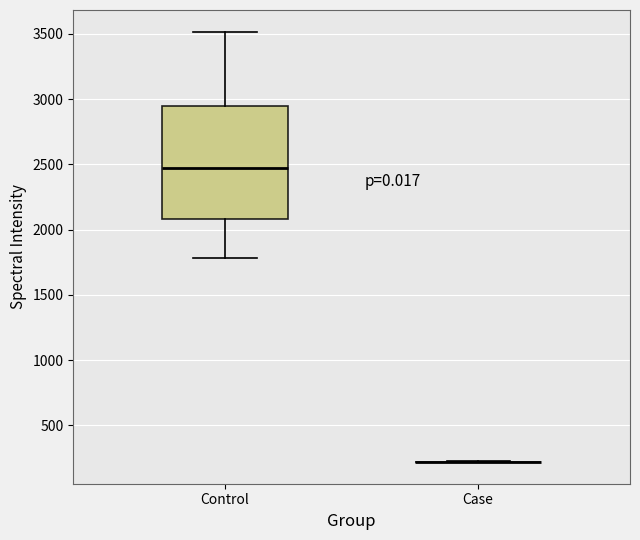

Reading left to right, read every box against the y-axis: the position of its median line, the range the box covers, and the ends of its whiskers. The values are not printed on the chart, so give them approximately, as read against the axis.

Control: median 2450, box 2100 to 2950, whiskers 1800 to 3500
Case: box collapsed to a line at 200, whiskers 200 to 200